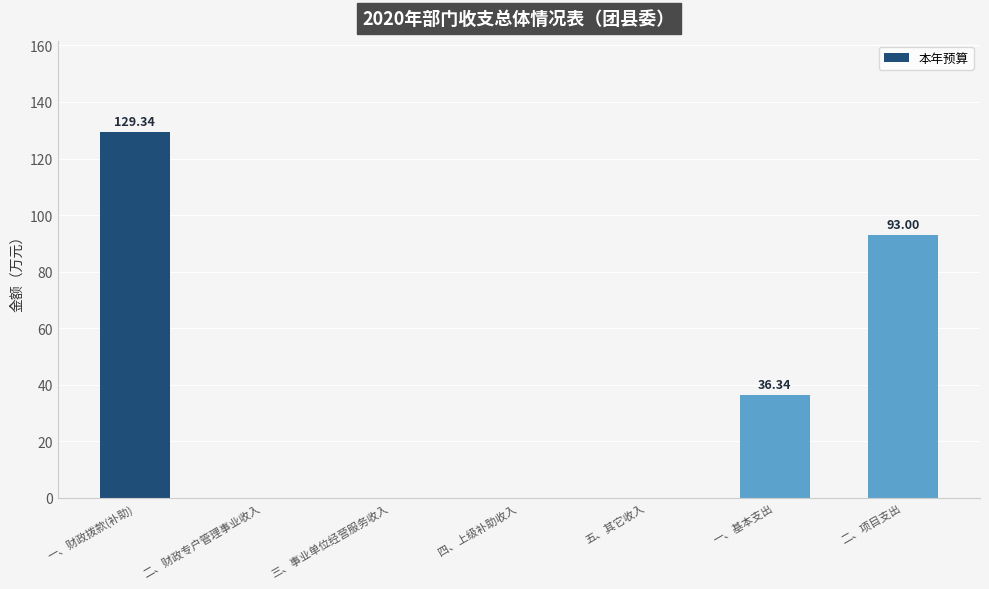

What is the greatest value displayed?

129.3